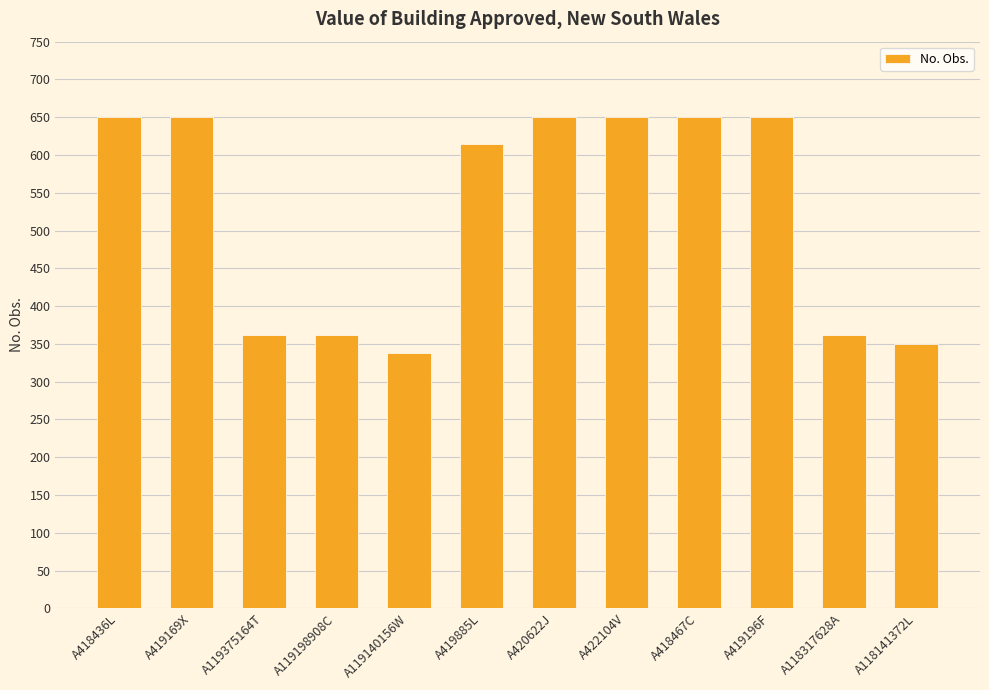

The chart shows a value of 350 at A118141372L. True or false?

True